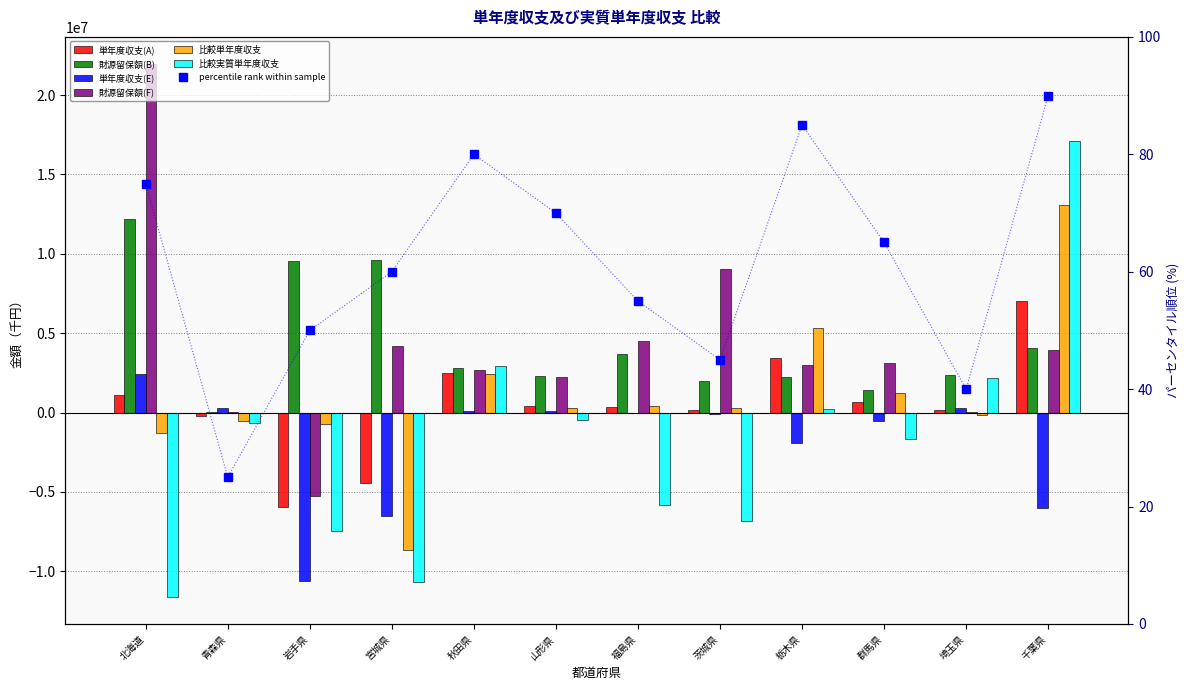

Rank the categories by 財源留保額(B) value from lowest to highest.

青森県, 群馬県, 茨城県, 栃木県, 山形県, 埼玉県, 秋田県, 福島県, 千葉県, 岩手県, 宮城県, 北海道